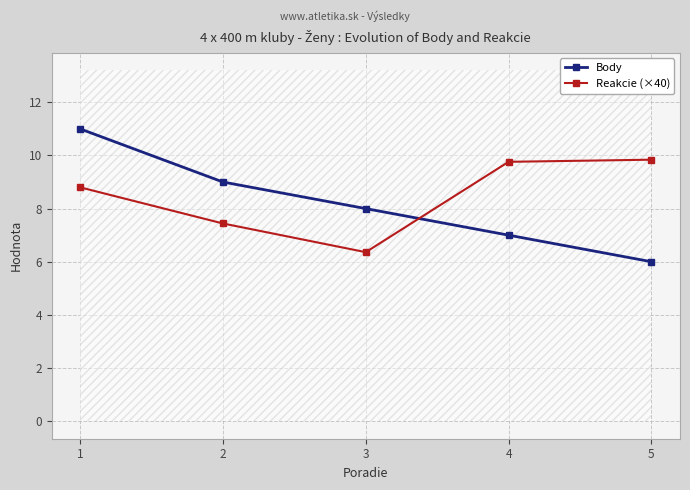

The Reakcie (×40) series shows 9.8 at 5. True or false?

True